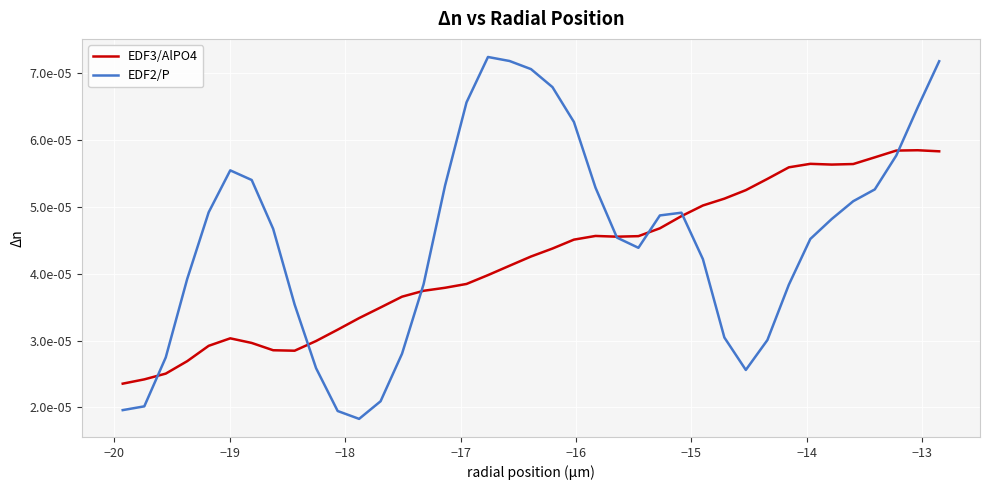

What are all the series names shown in the legend?

EDF3/AlPO4, EDF2/P